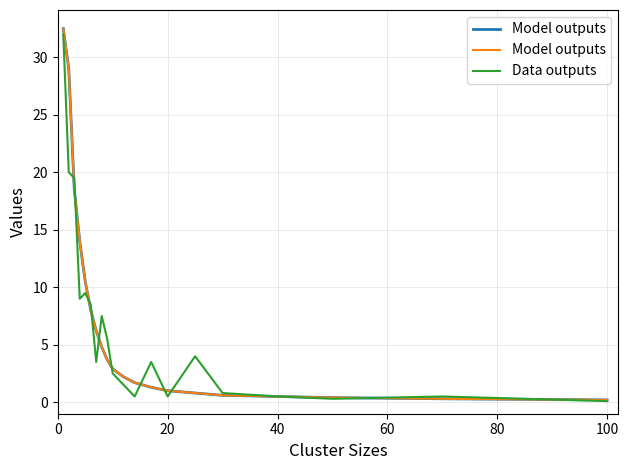

What is the difference between the maximum and minimum values in the Data outputs series?

31.9